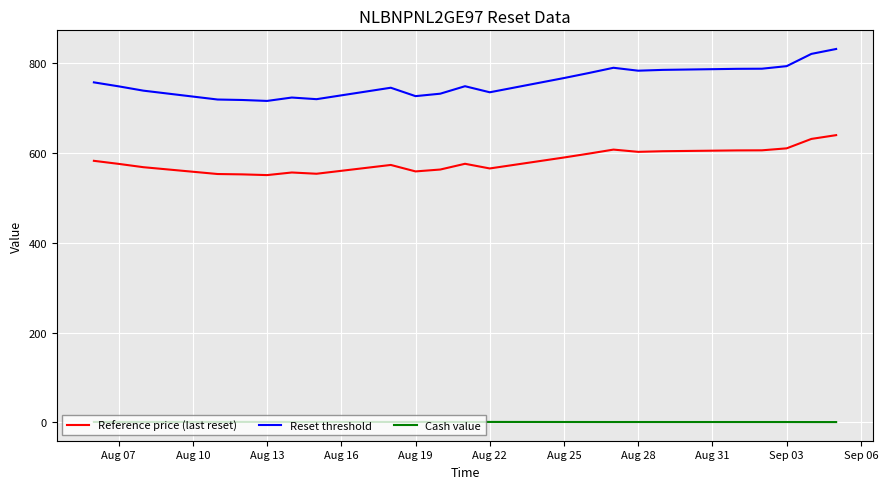

How many series are shown in this chart?

3